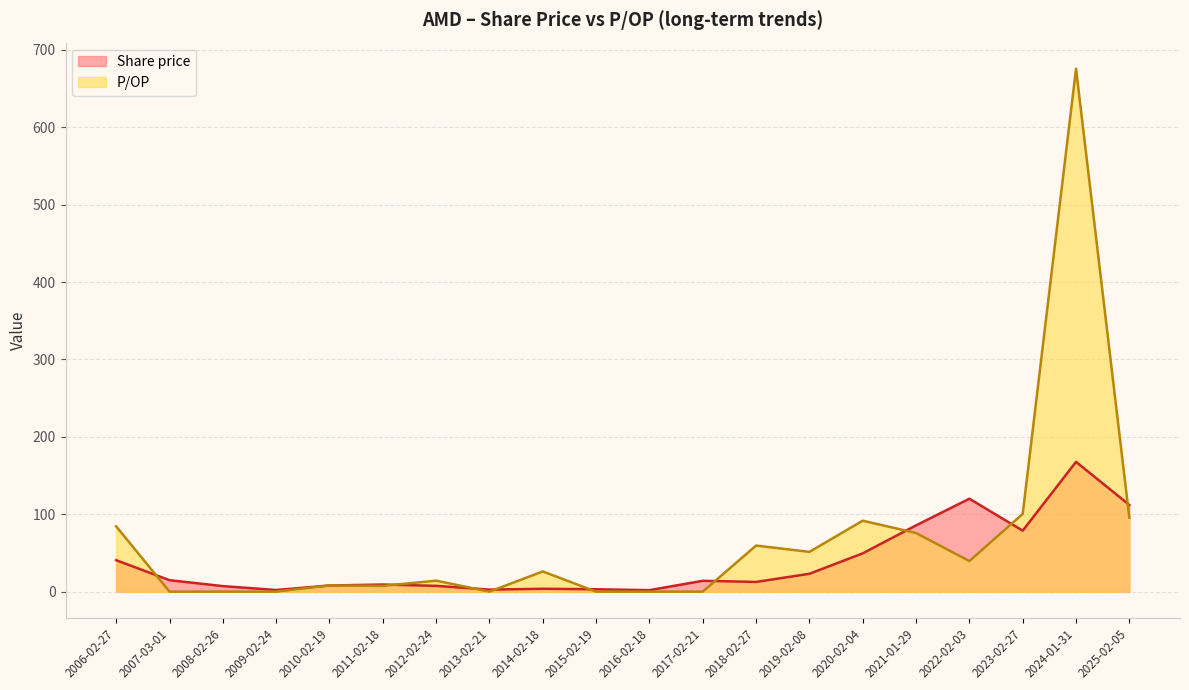

The P/OP series shows 297.5 at 2007-03-01. True or false?

False